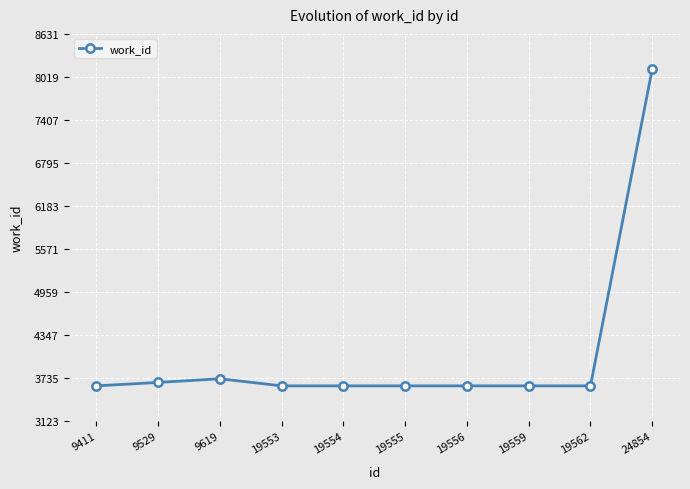

What is the ratio of the value at 9411 to the value at 9619?

1.0